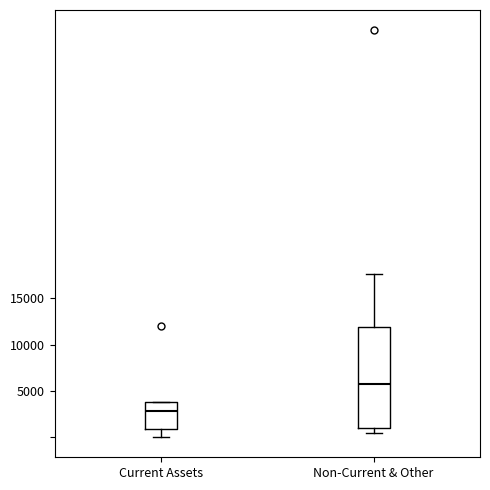

Which box is the tallest, from its lower edge to its upper edge?

Non-Current & Other